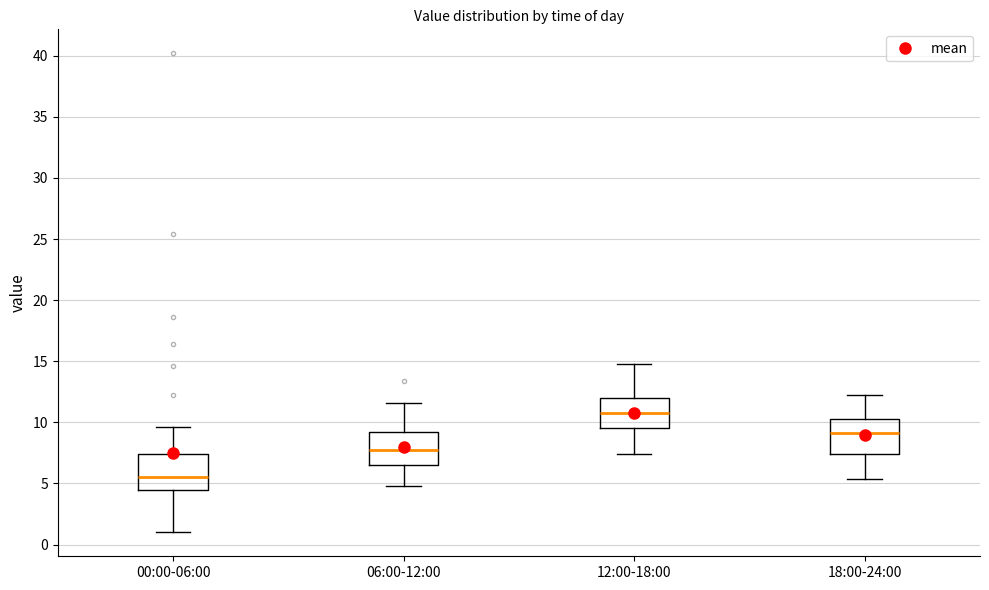

Reading left to right, read every box against the y-axis: the position of its median line, the range the box covers, and the ends of its whiskers. The values are not printed on the chart, so give them approximately, as read against the axis.

00:00-06:00: median 5.5, box 4.5 to 7.5, whiskers 1.0 to 9.5
06:00-12:00: median 7.5, box 6.5 to 9.5, whiskers 5.0 to 11.5
12:00-18:00: median 11.0, box 9.5 to 12.0, whiskers 7.5 to 15.0
18:00-24:00: median 9.0, box 7.5 to 10.5, whiskers 5.5 to 12.0